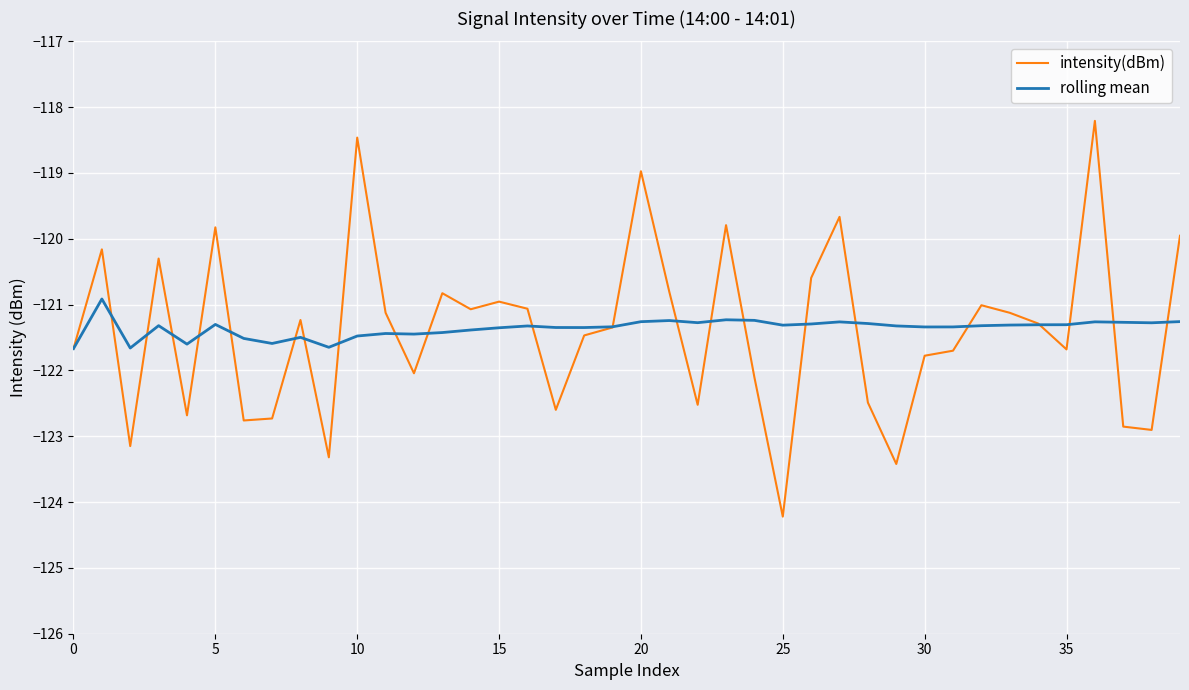

True or false: rolling mean and intensity(dBm) intersect in this chart.

True